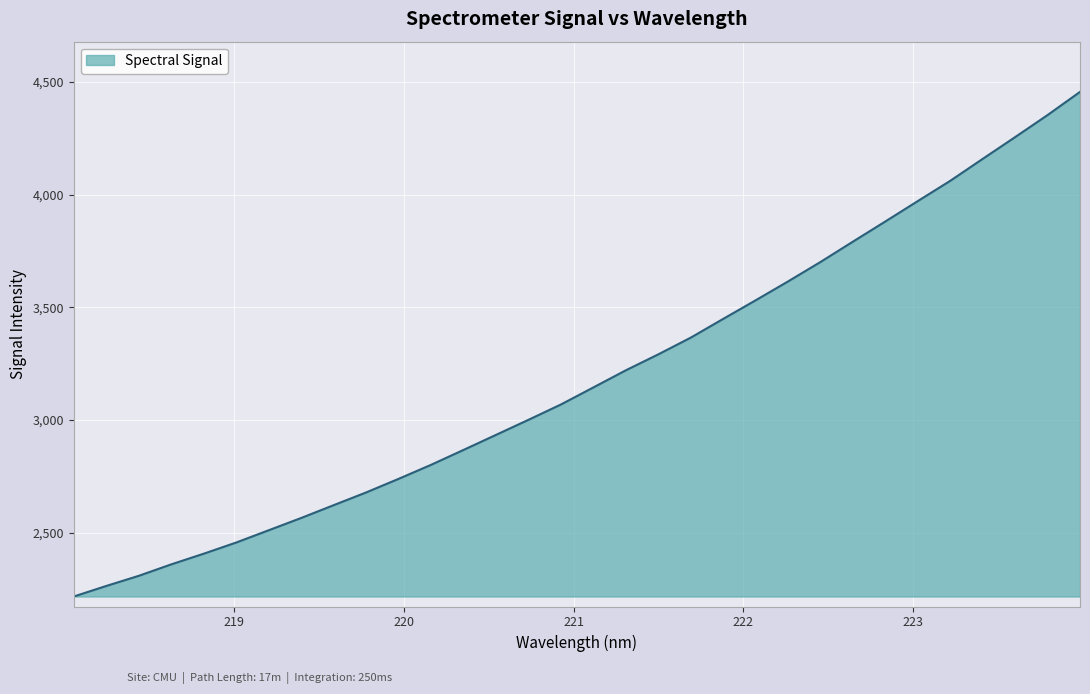

What is the greatest value displayed?

4456.0